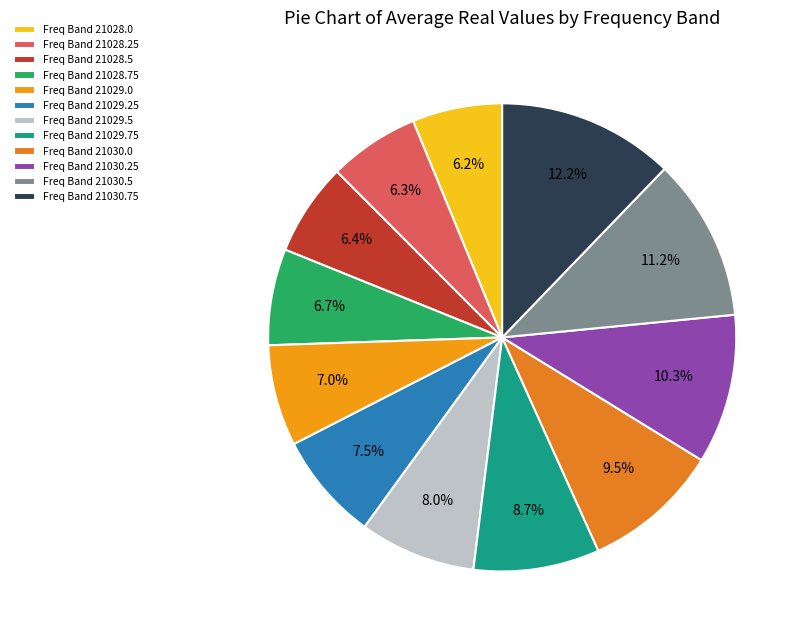

Which category has the biggest portion of the pie?

Freq Band 21030.75